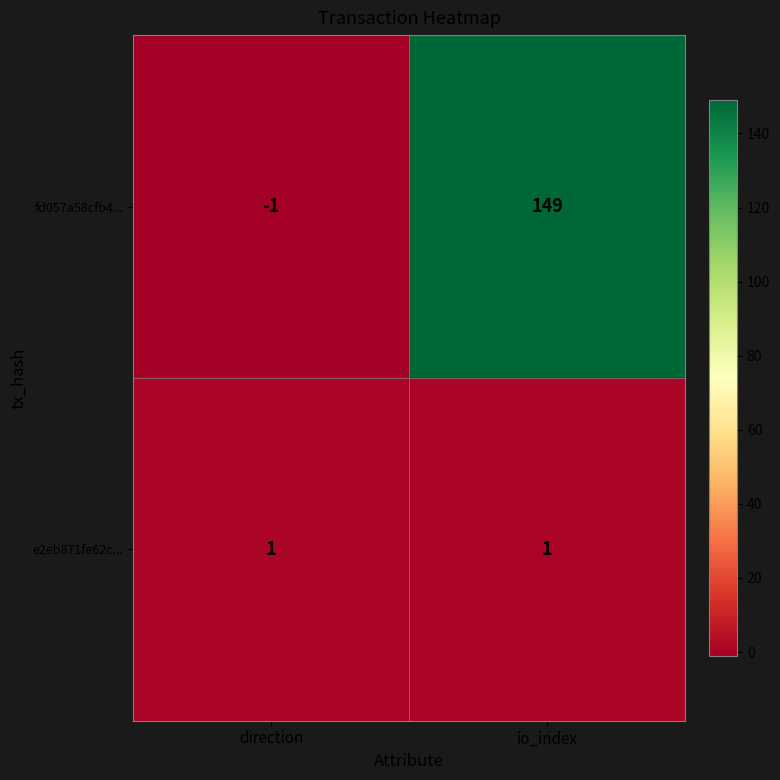

Rank the categories by fd057a58cfb4... value from lowest to highest.

direction, io_index